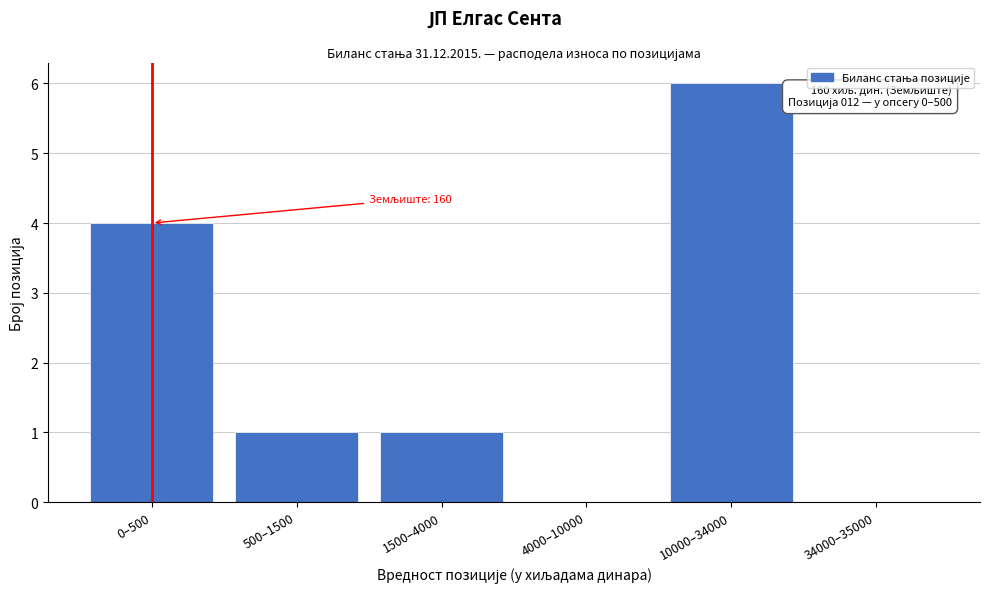

Reading left to right, list all the values displayed in this chart.

0–500=4	500–1500=1	1500–4000=1	4000–10000=0	10000–34000=6	34000–35000=0